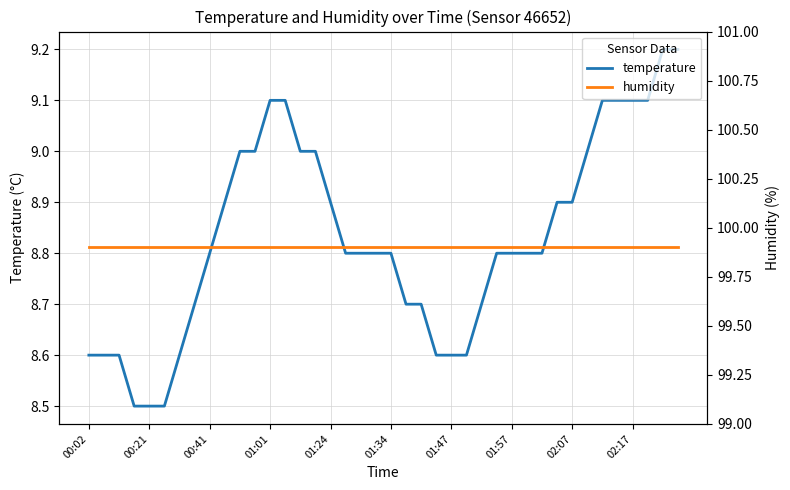

What is the total value across all series at 15?

108.9